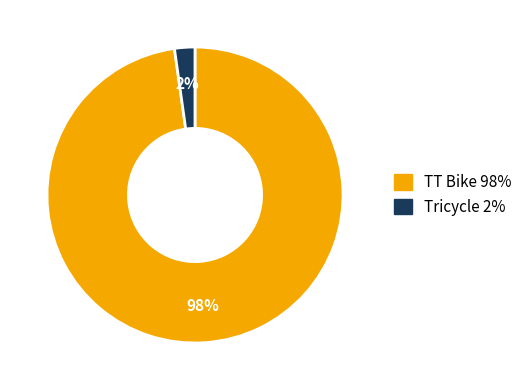

Is there a majority slice in this chart?

Yes